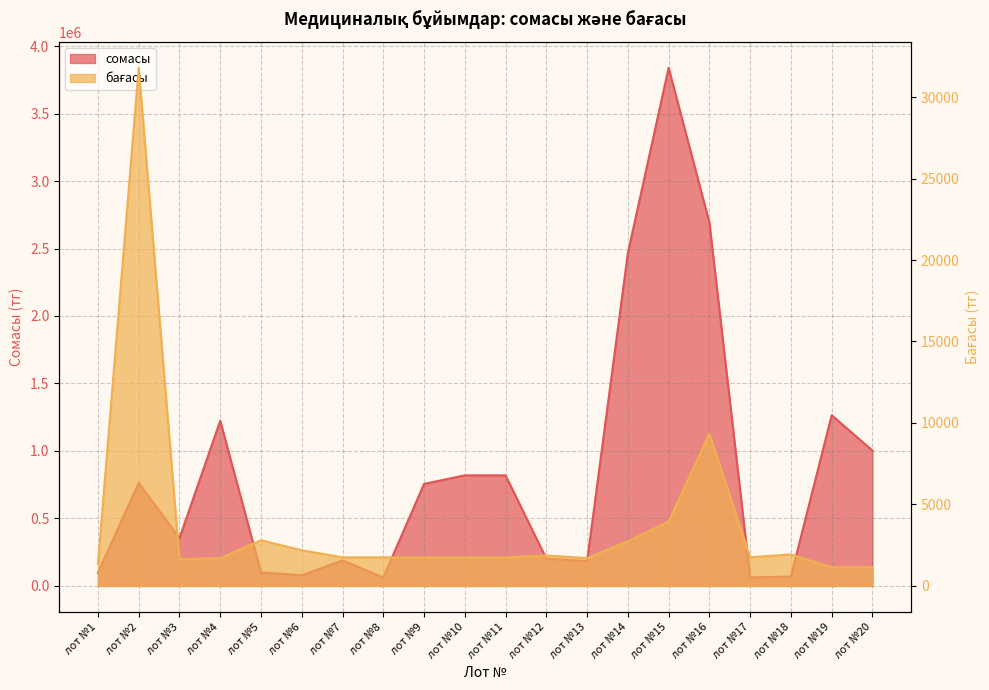

Read the бағасы value at лот №11, to the nearest 10.

1750